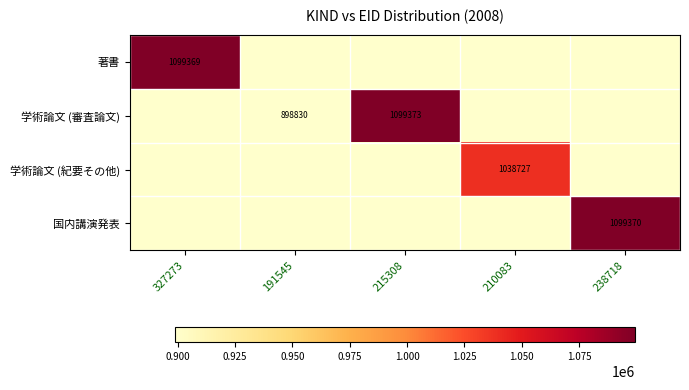

The 著書 series shows 1570536 at 327273. True or false?

False